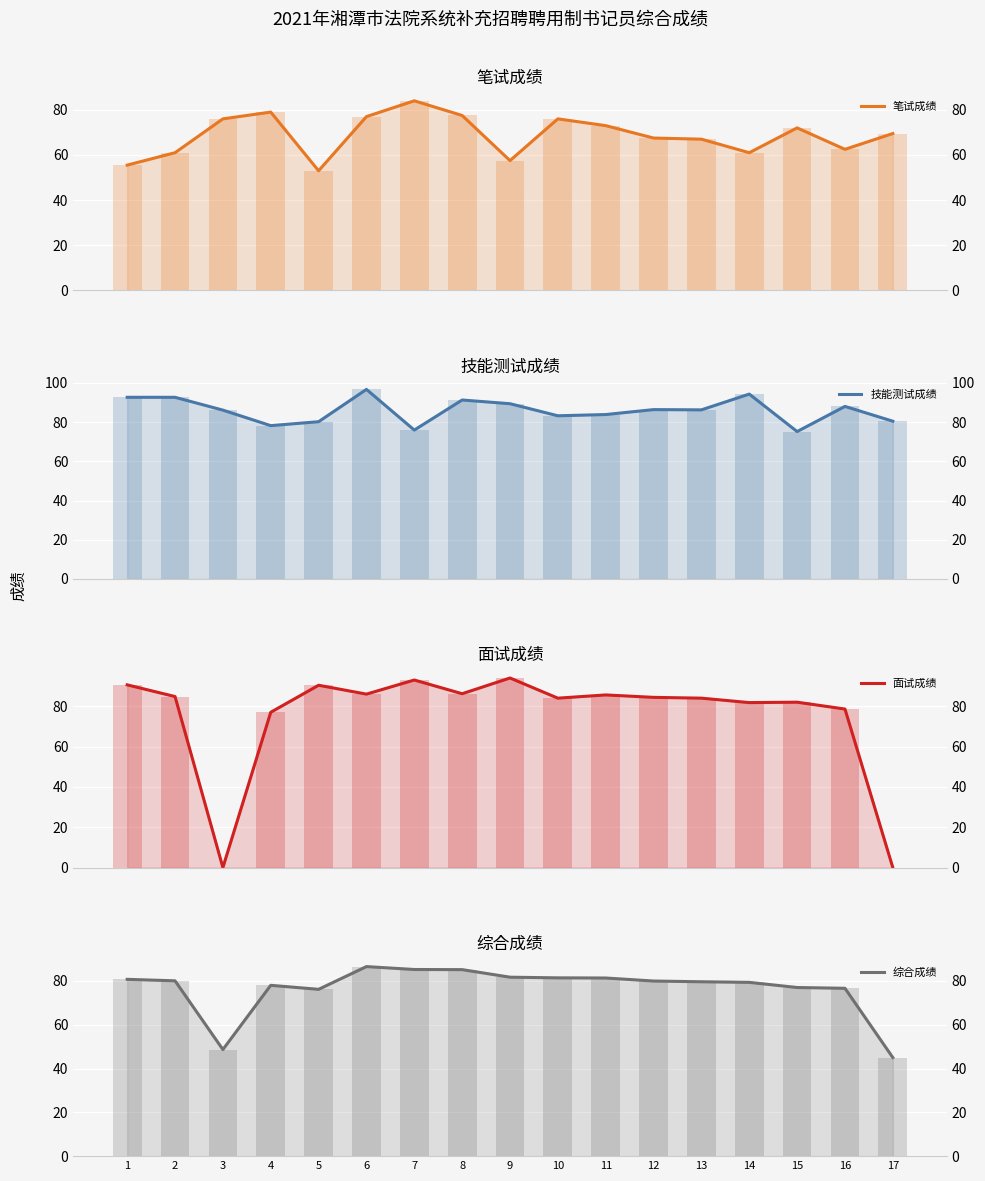

What is the value of the 笔试成绩 bar at the 13th from the left?

67.0